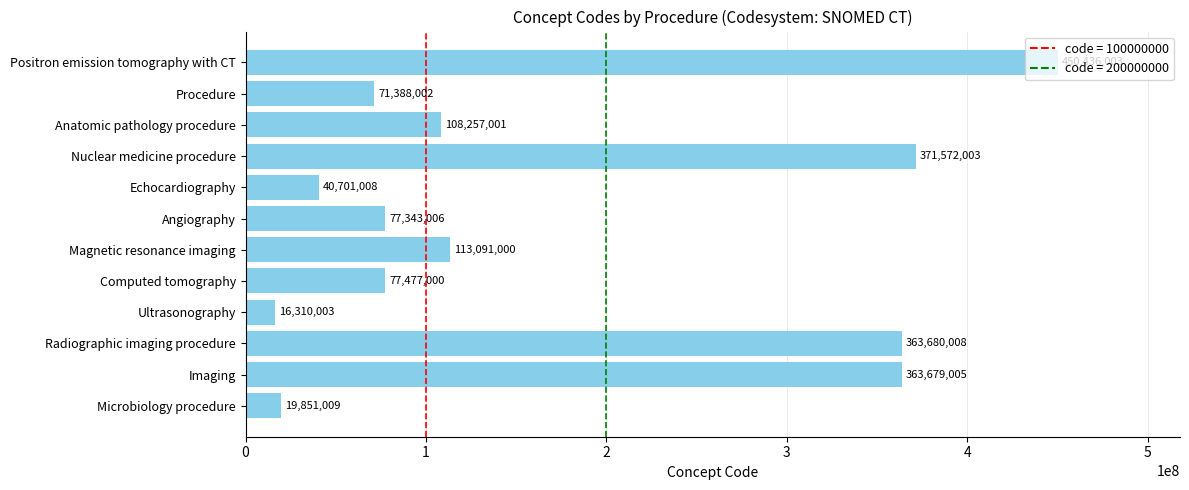

Which category has the lowest value across all series?

Ultrasonography